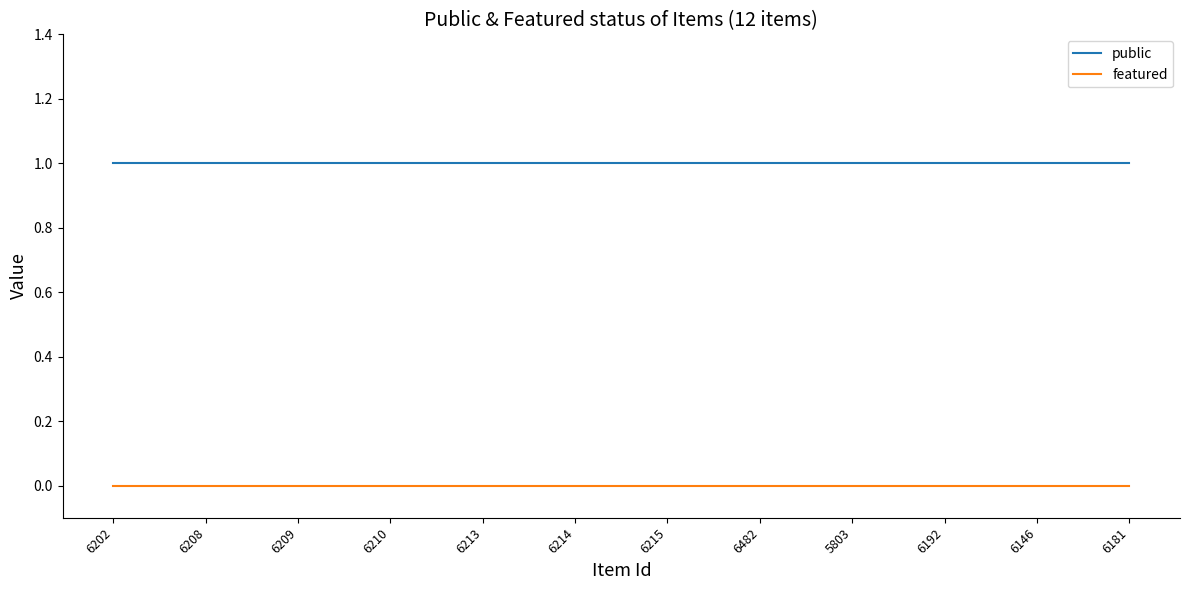

How many lines are shown in the chart?

2